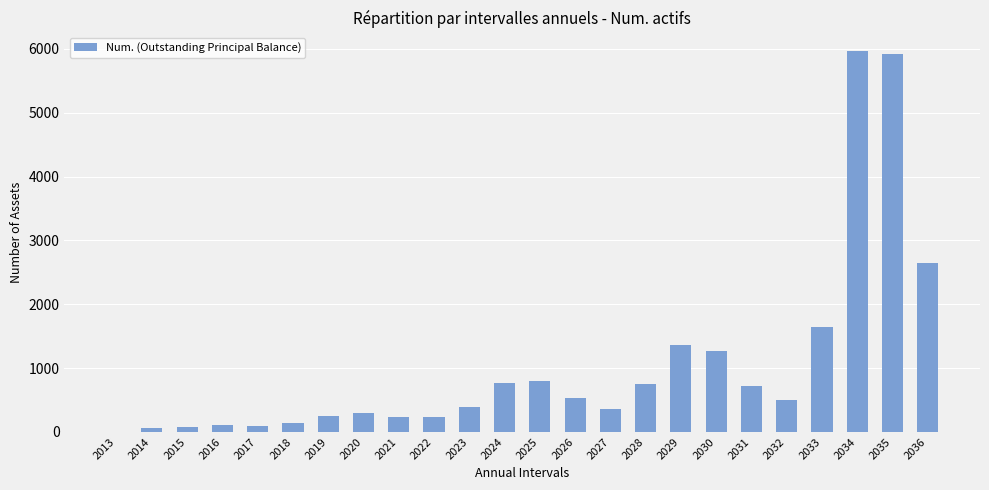

Is it true that the value at 2035 is 5914?

True